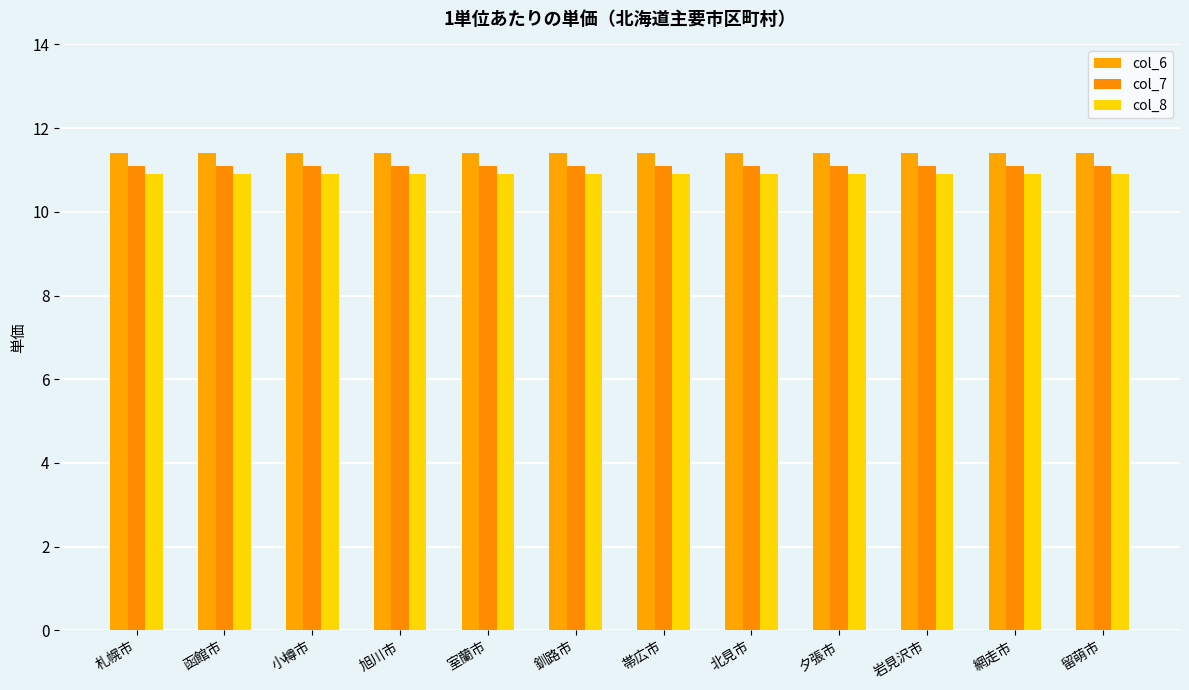

Between 札幌市 and 小樽市, which series saw the biggest shift?

col_6